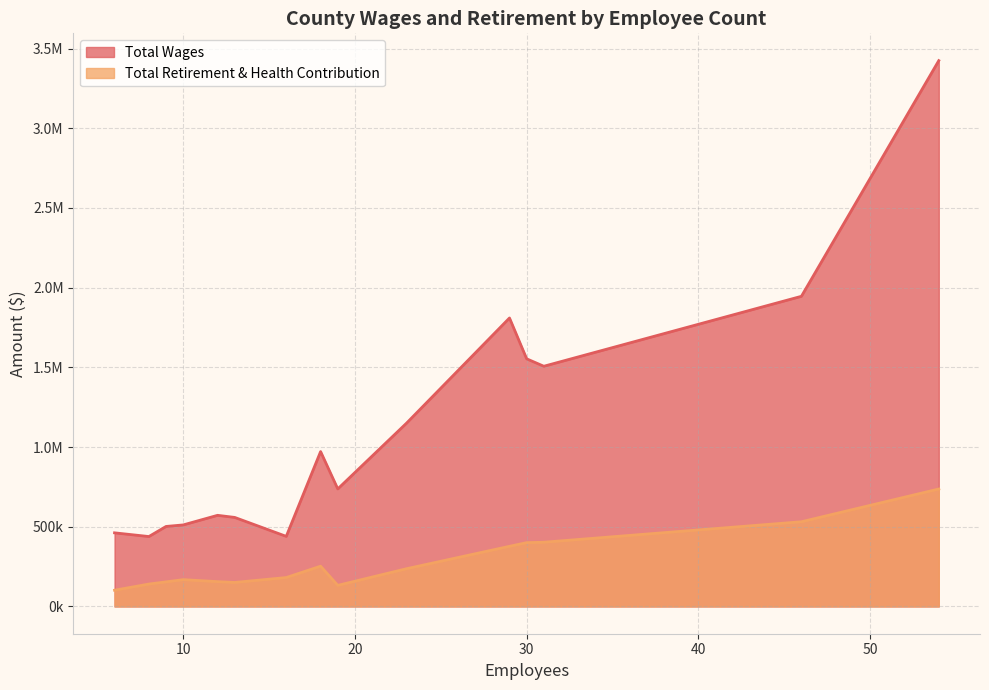

True or false: Total Wages and Total Retirement & Health Contribution intersect in this chart.

False